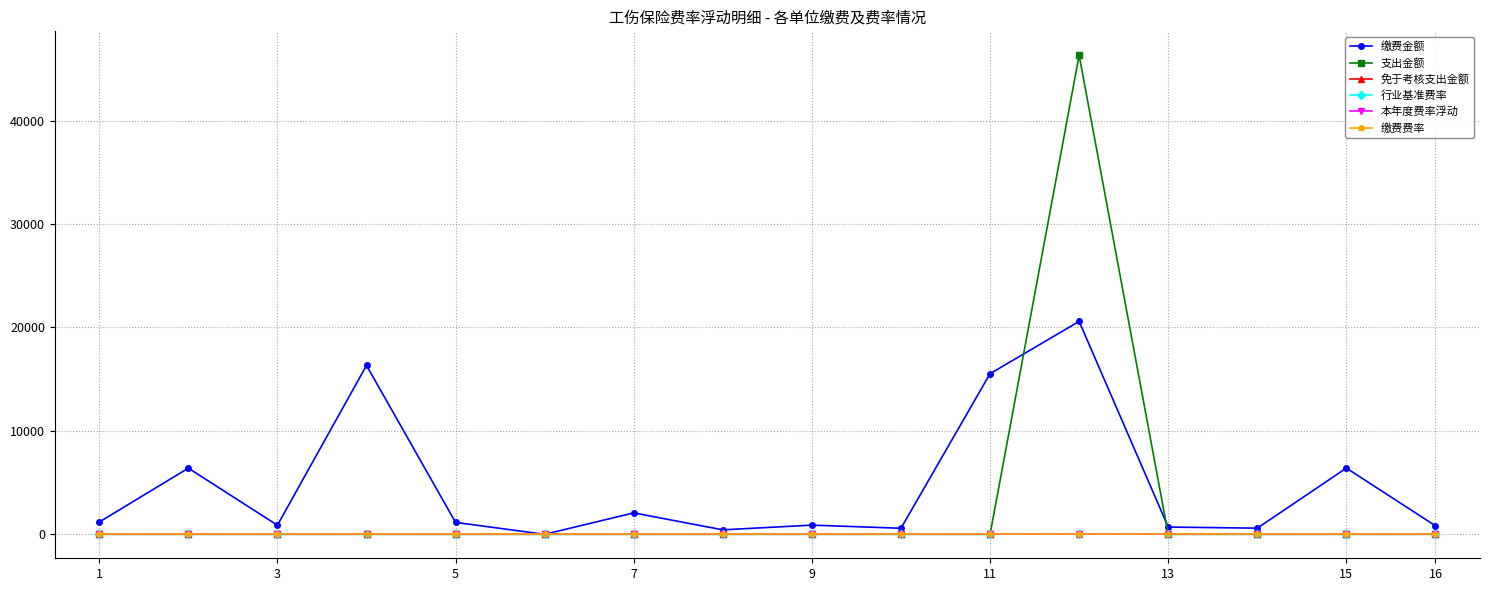

True or false: 缴费金额 has more than 0 interior local peaks.

True